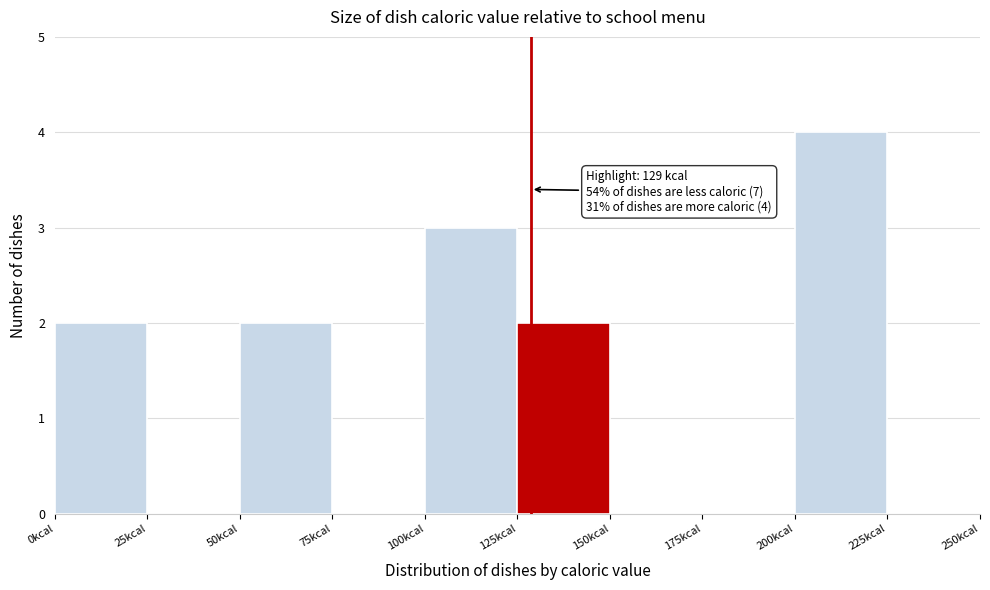

Which range on the x-axis has the tallest bar?

200 to 225